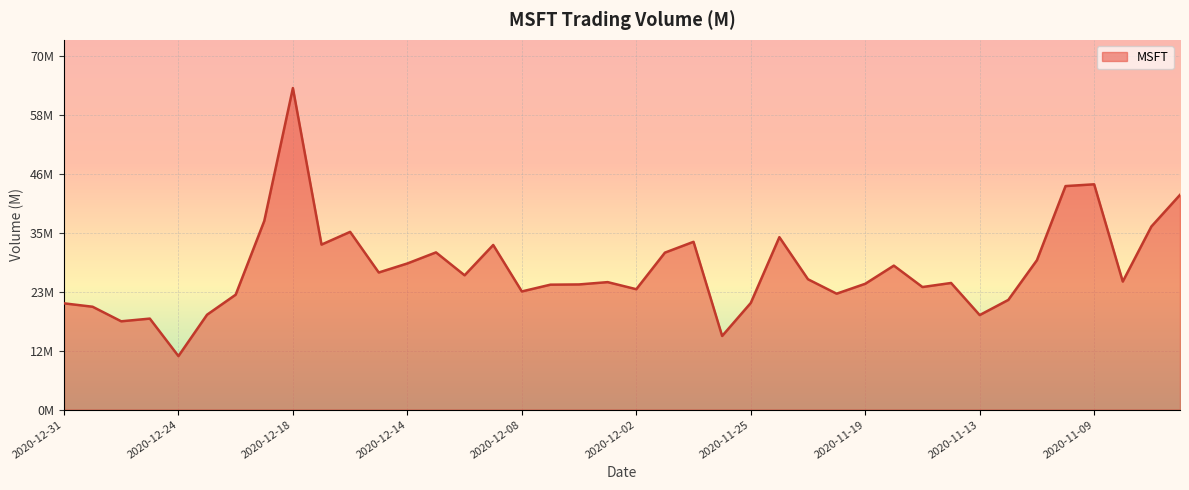

Reading left to right, transcribe all the data shown in this chart.

20.9	20.3	17.4	17.9	10.6	18.7	22.6	37.2	63.4	32.5	35.0	27.0	28.8	31.0	26.5	32.4	23.3	24.6	24.7	25.1	23.7	30.9	33.1	14.5	21.0	34.0	25.7	22.8	24.8	28.4	24.2	25.0	18.6	21.6	29.4	44.0	44.4	25.2	36.1	42.3